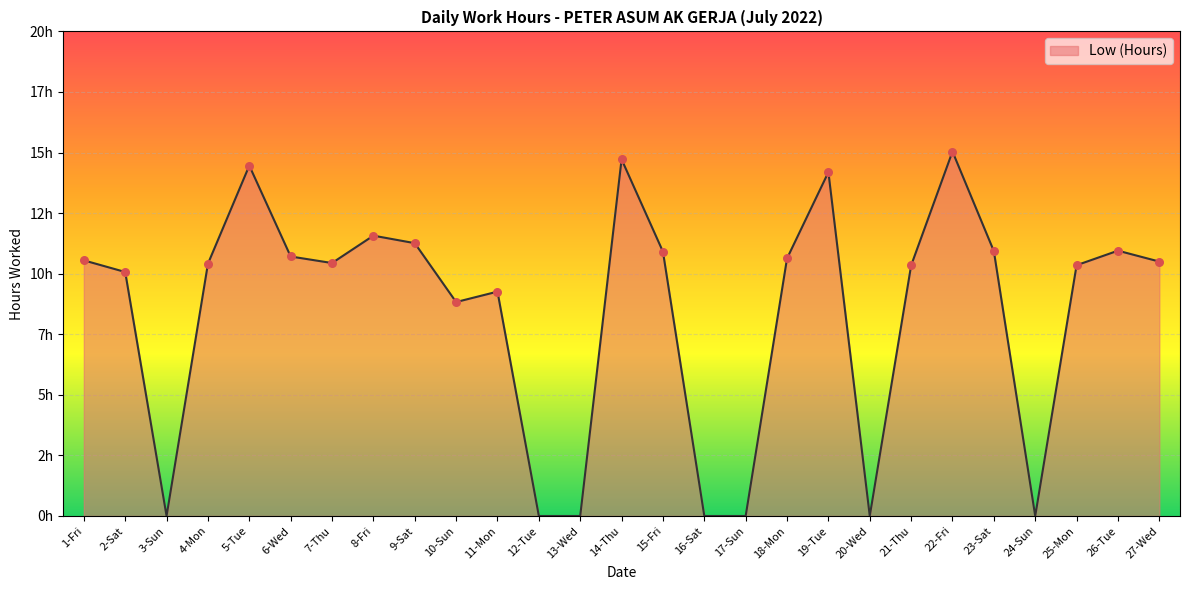

Is this an area chart (filled region under the line)?

Yes